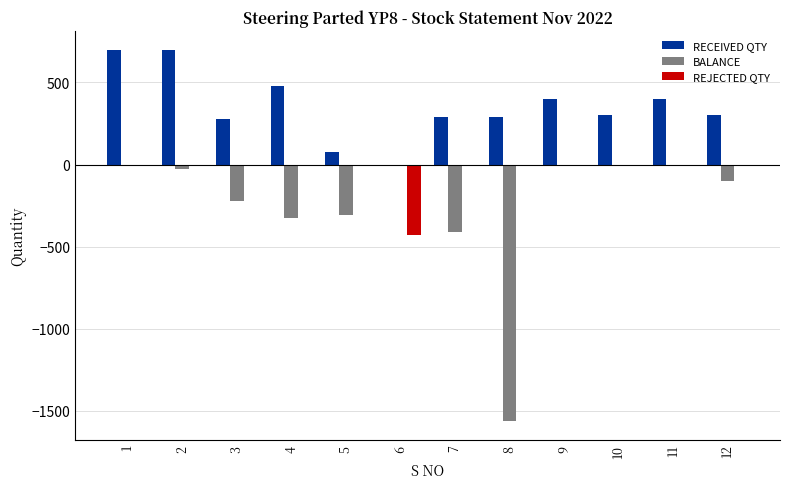

What is the total value across all series at 11?

392